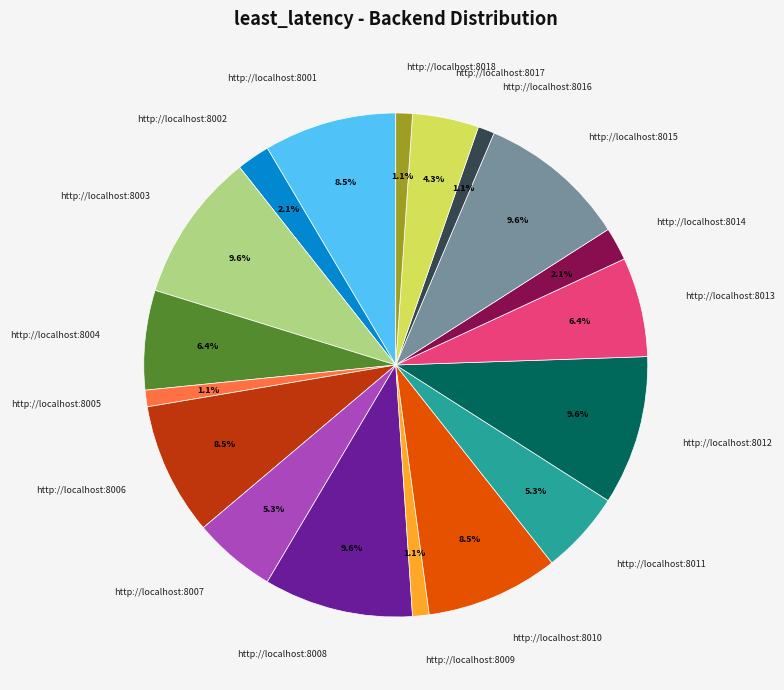

Is the sum of http://localhost:8004 and http://localhost:8017 greater than half?

No